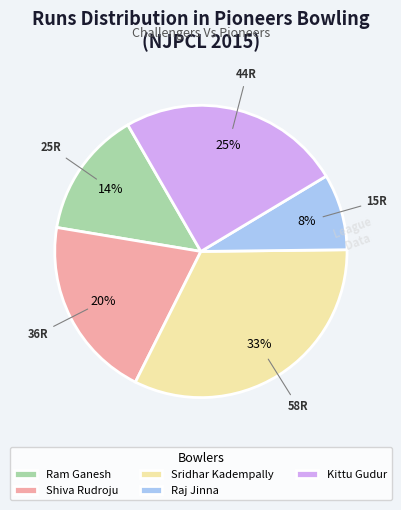

Which has a higher value, Ram Ganesh or Kittu Gudur?

Kittu Gudur